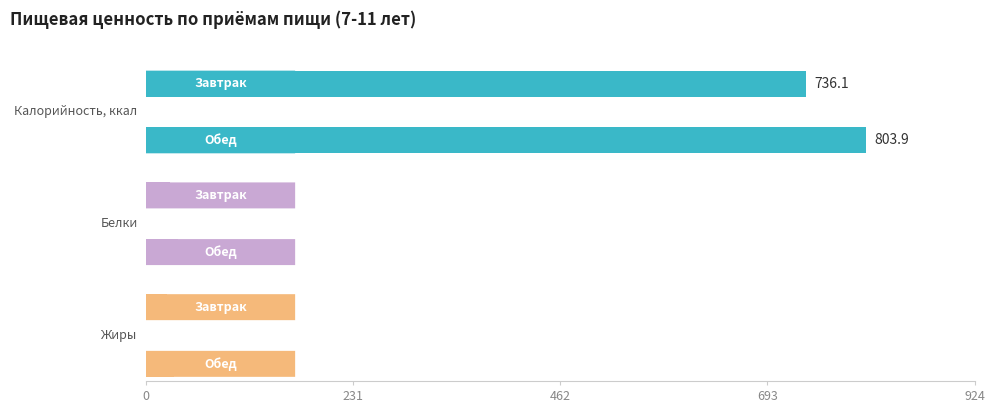

What is the spread (max minus min) of values at Обед?

772.2